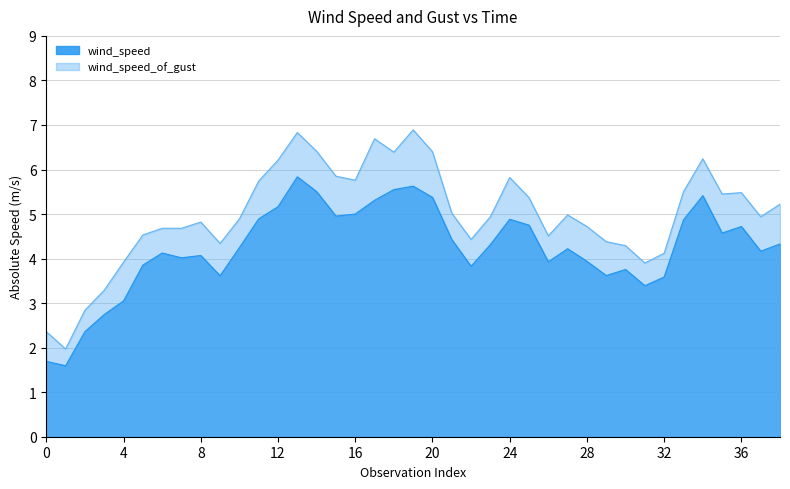

True or false: wind_speed and wind_speed_of_gust intersect in this chart.

False